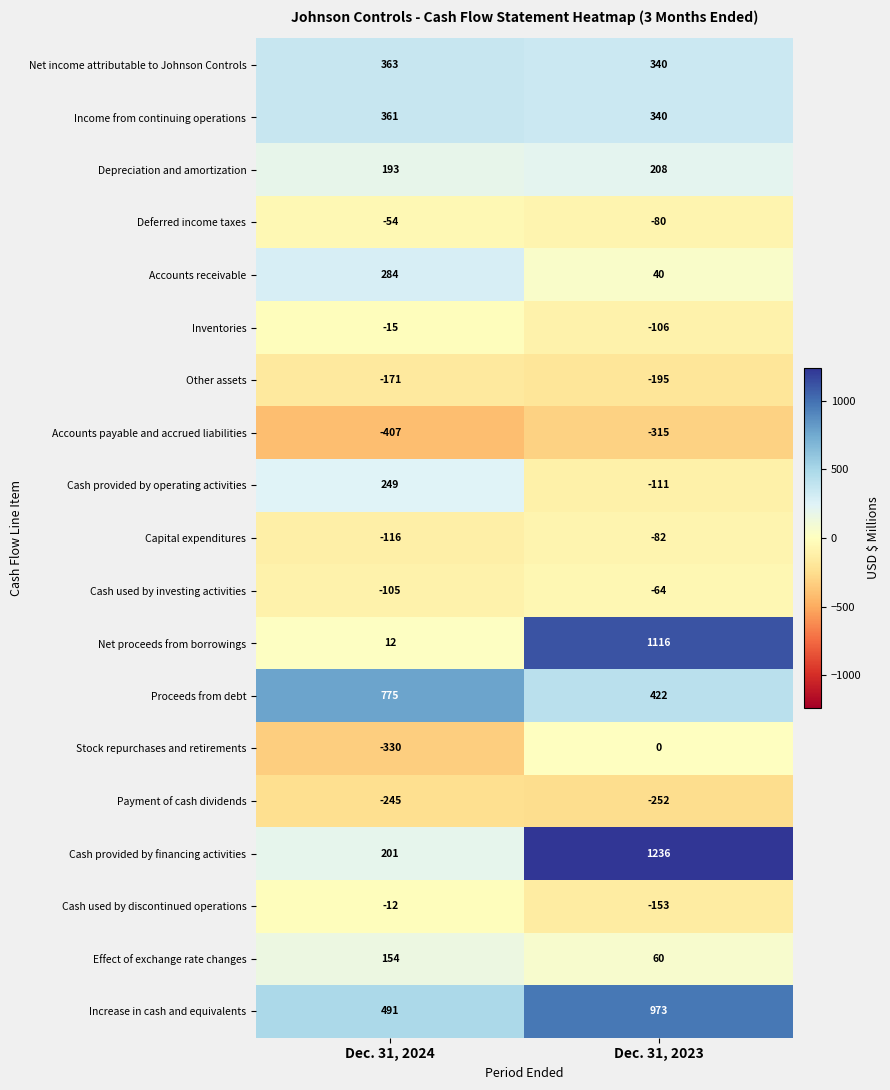

What is the lowest value of the Deferred income taxes series?

-80